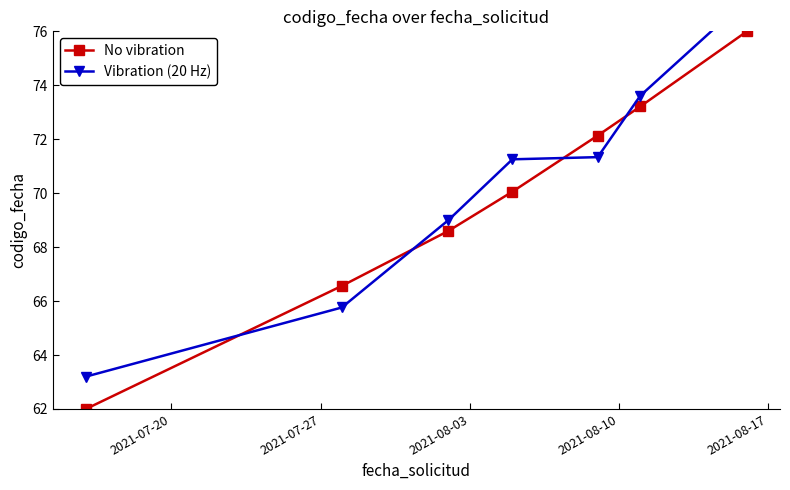

What is the value of the No vibration point at the 1st from the left?

62.0